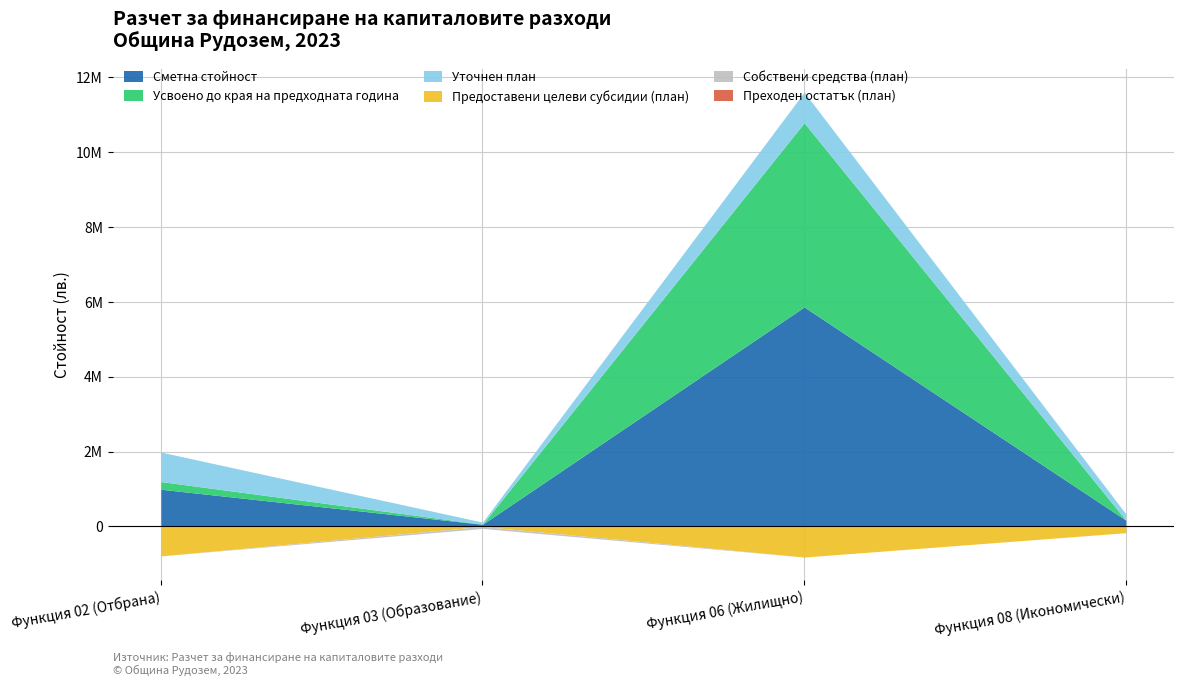

True or false: Предоставени целеви субсидии (план) has a value of 788194 at Функция 02 (Отбрана).

True